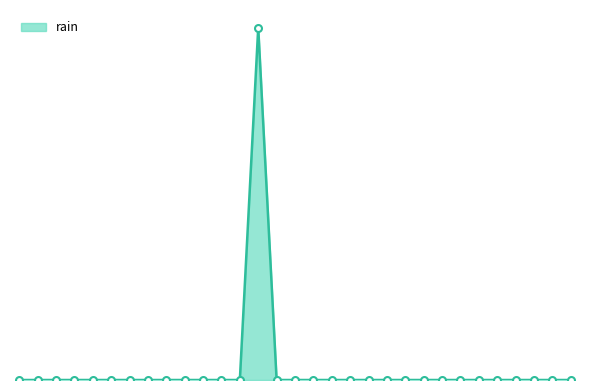

True or false: there are more than 1 points higher than both neighbors.

False